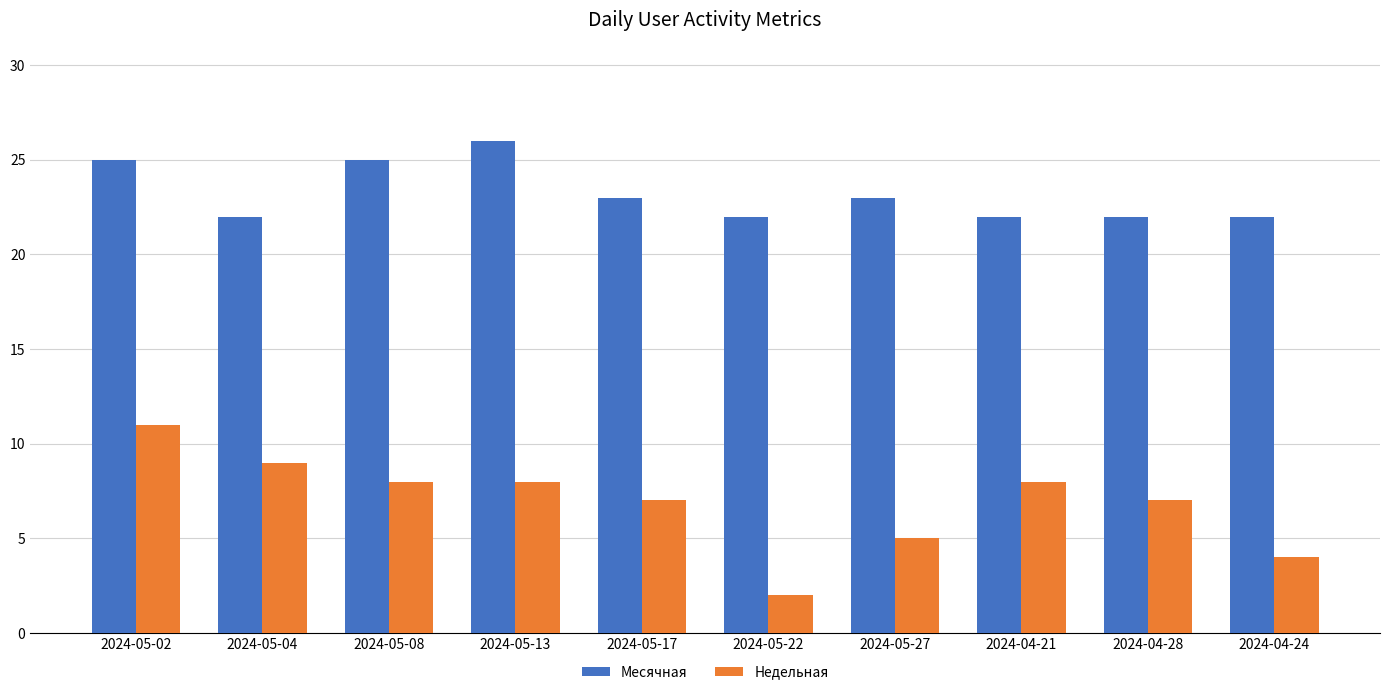

What is the label of the 10th bar from the right?

2024-05-02